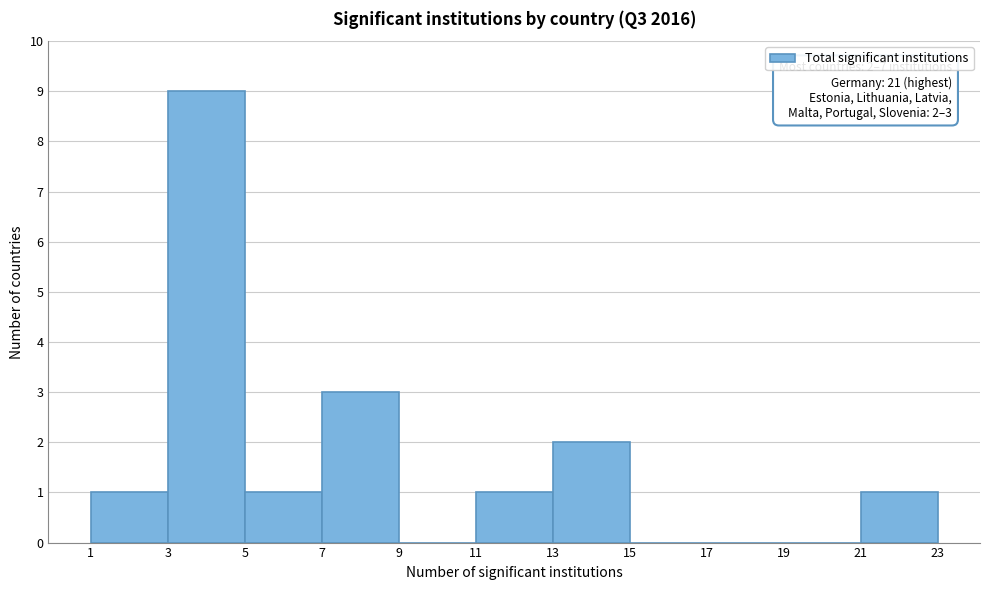

Which range on the x-axis has the tallest bar?

3 to 5